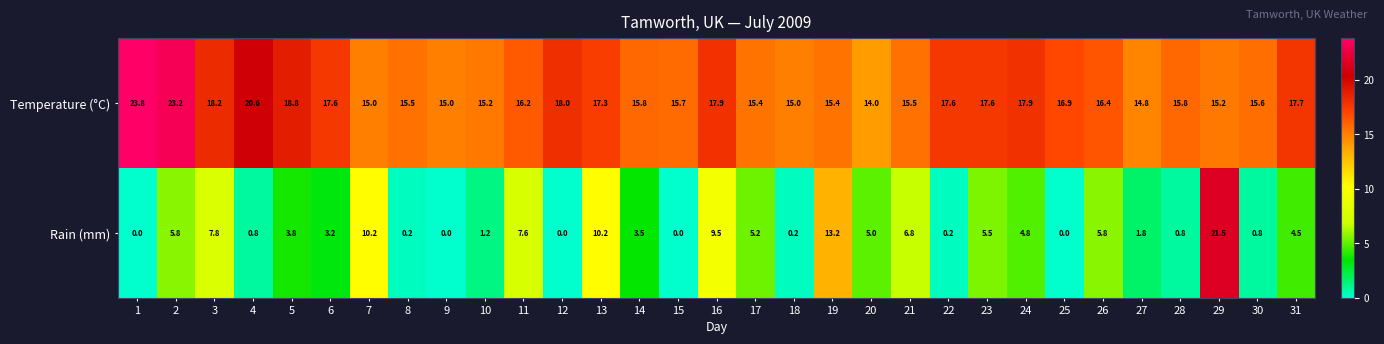

Count the number of data series in this chart.

2